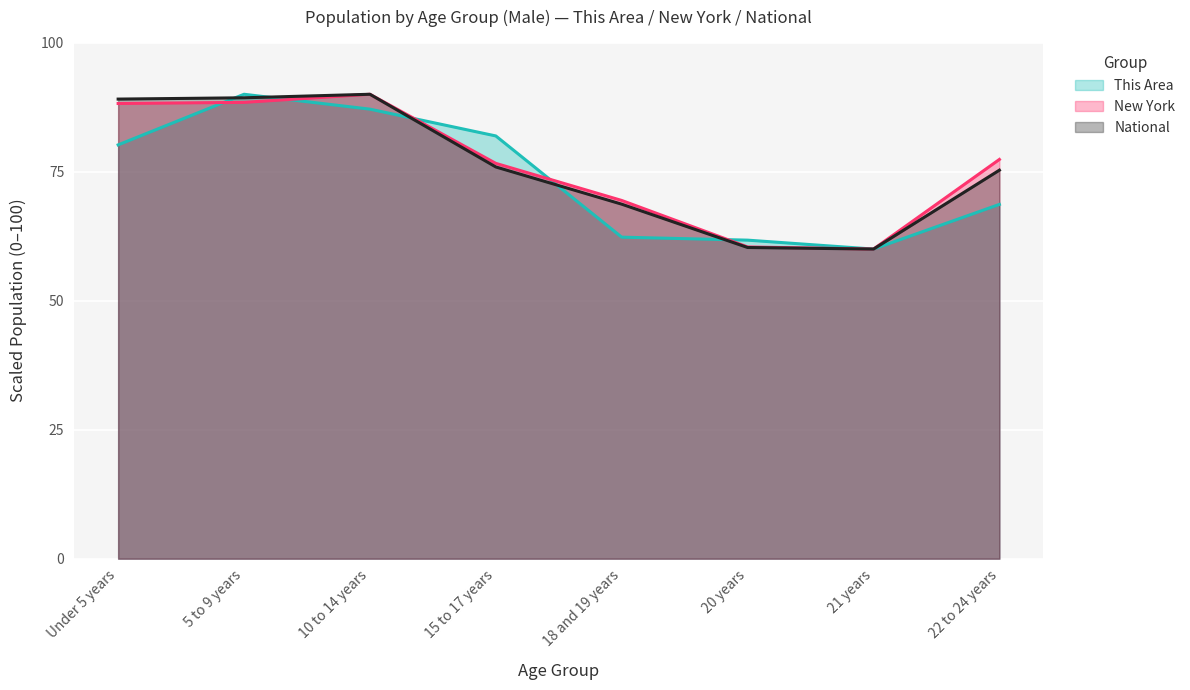

What is the label of the 5th point from the left?

18 and 19 years